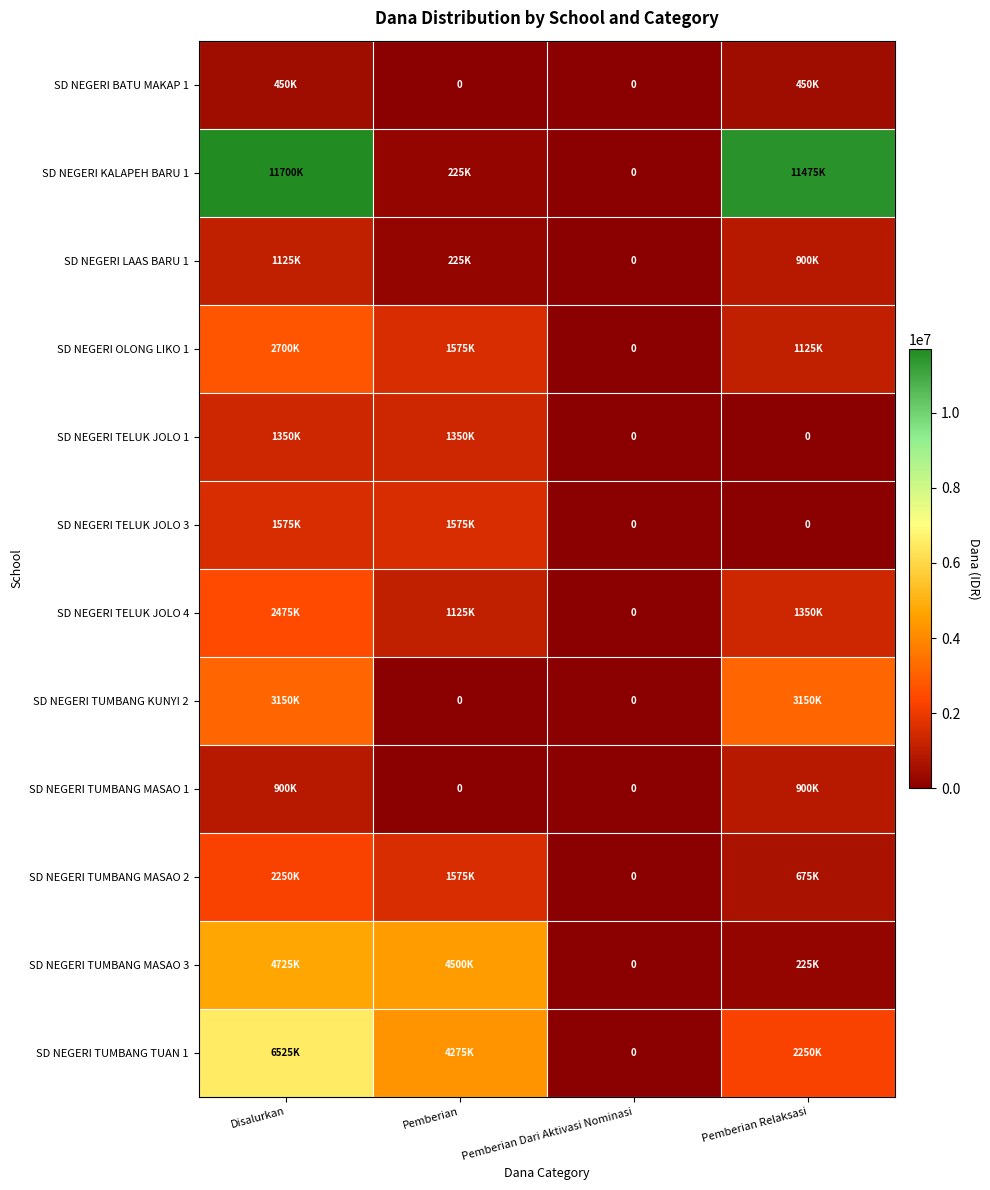

Between Pemberian and Pemberian Dari Aktivasi Nominasi, which is larger?

Pemberian